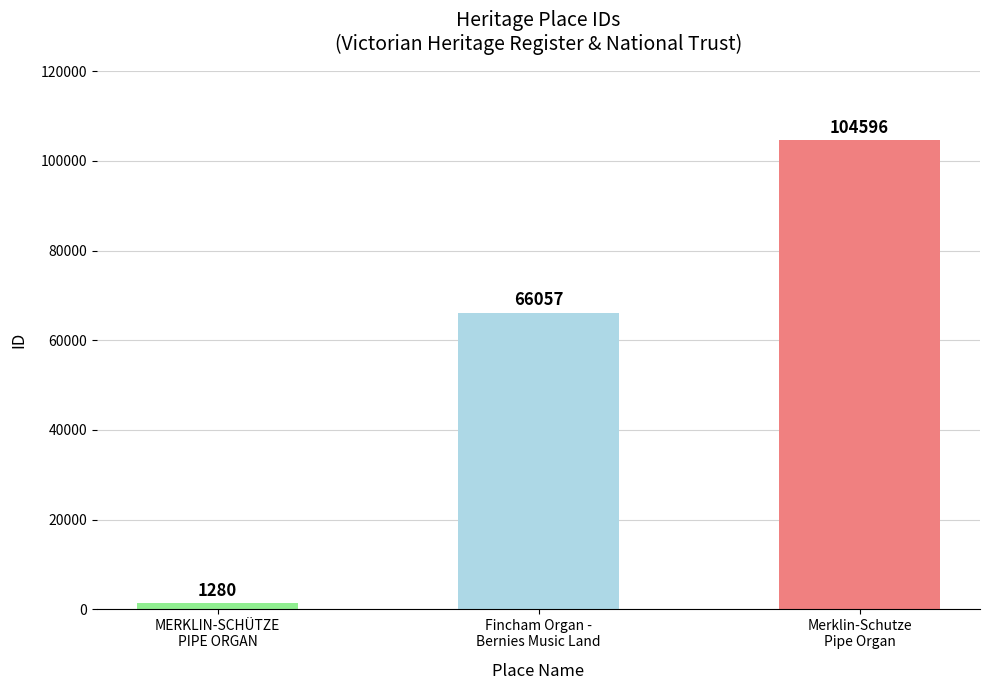

How many values are between 1280 and 104596?

3